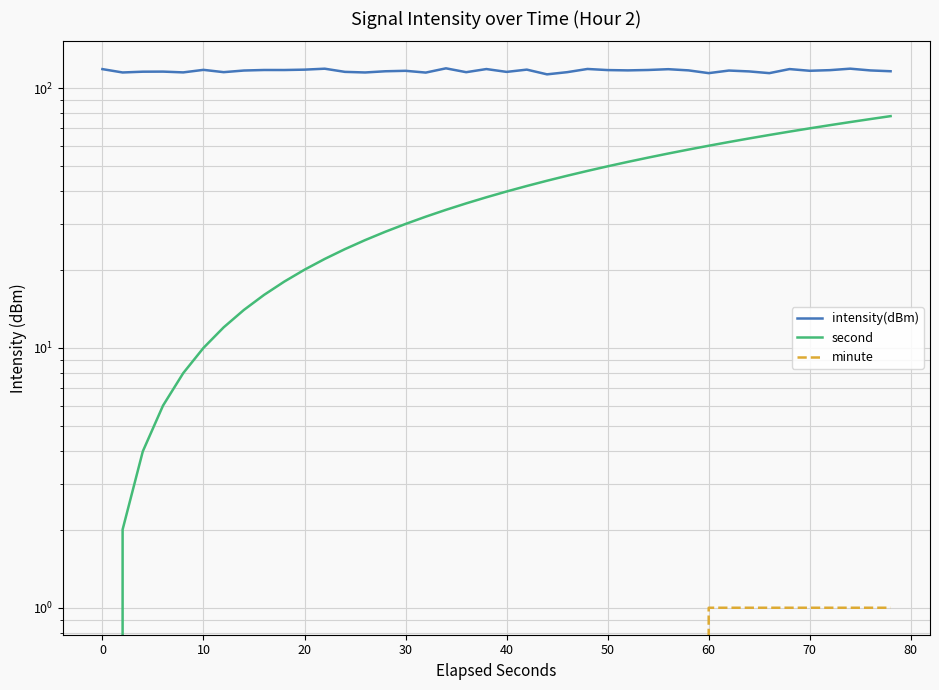

Is the value of second at 32 greater than the value of minute at 27?

Yes